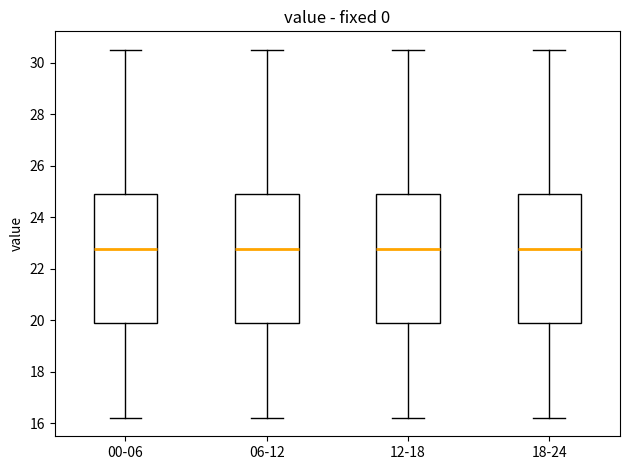

Reading left to right, read every box against the y-axis: the position of its median line, the range the box covers, and the ends of its whiskers. The values are not printed on the chart, so give them approximately, as read against the axis.

00-06: median 22.8, box 20.0 to 25.0, whiskers 16.2 to 30.6
06-12: median 22.8, box 20.0 to 25.0, whiskers 16.2 to 30.6
12-18: median 22.8, box 20.0 to 25.0, whiskers 16.2 to 30.6
18-24: median 22.8, box 20.0 to 25.0, whiskers 16.2 to 30.6